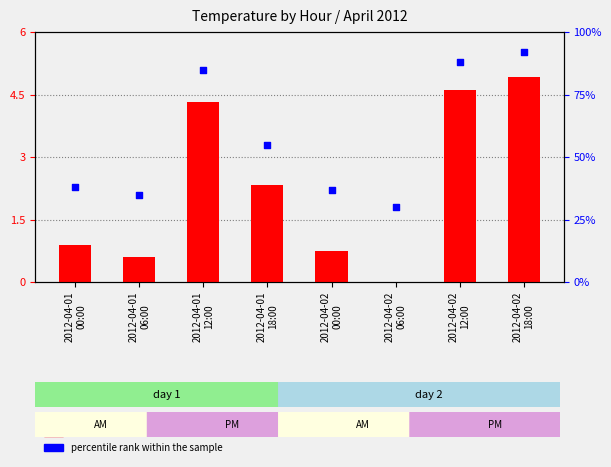

Which series has the largest total across all categories?

percentile rank within the sample